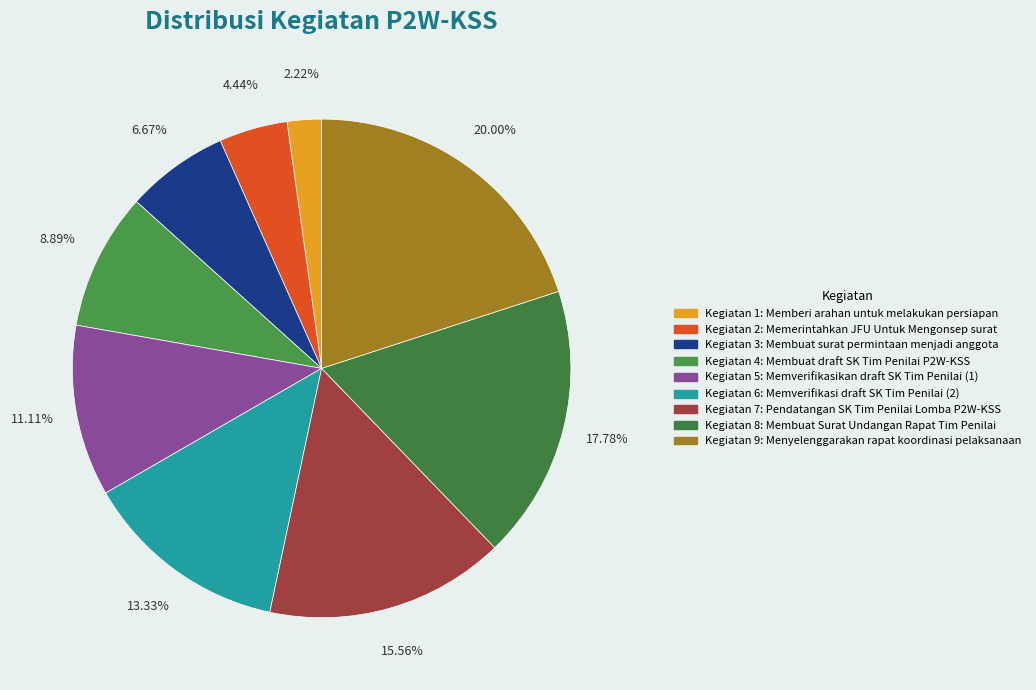

To the nearest percent, what is the average slice percentage?

11%